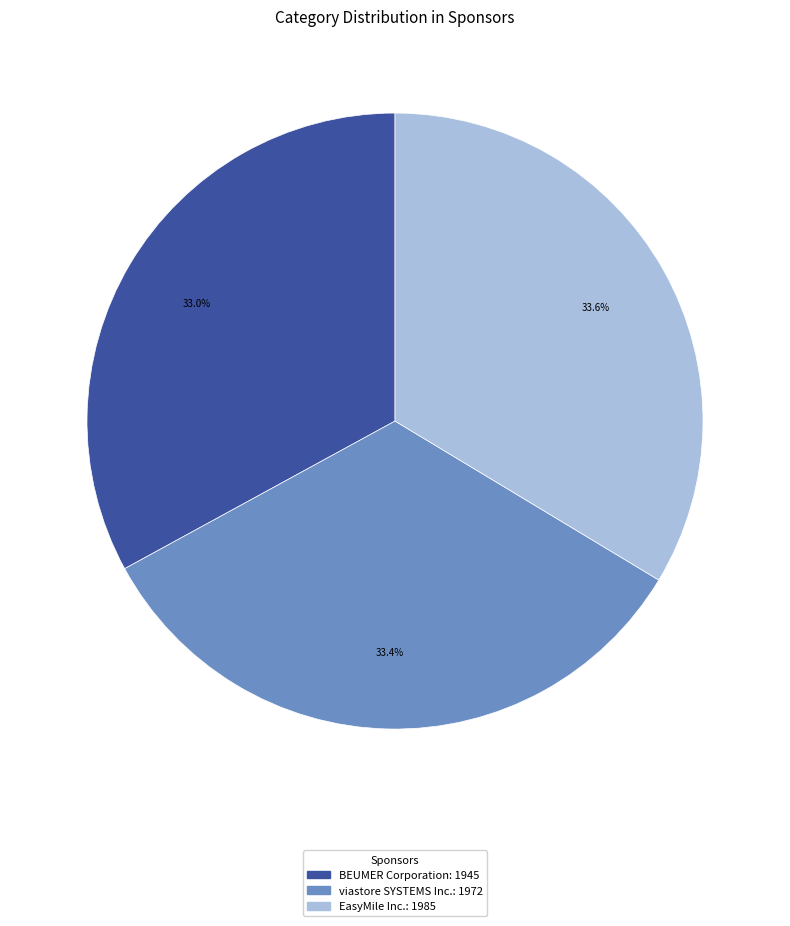

To the nearest percent, what is the average slice percentage?

33%